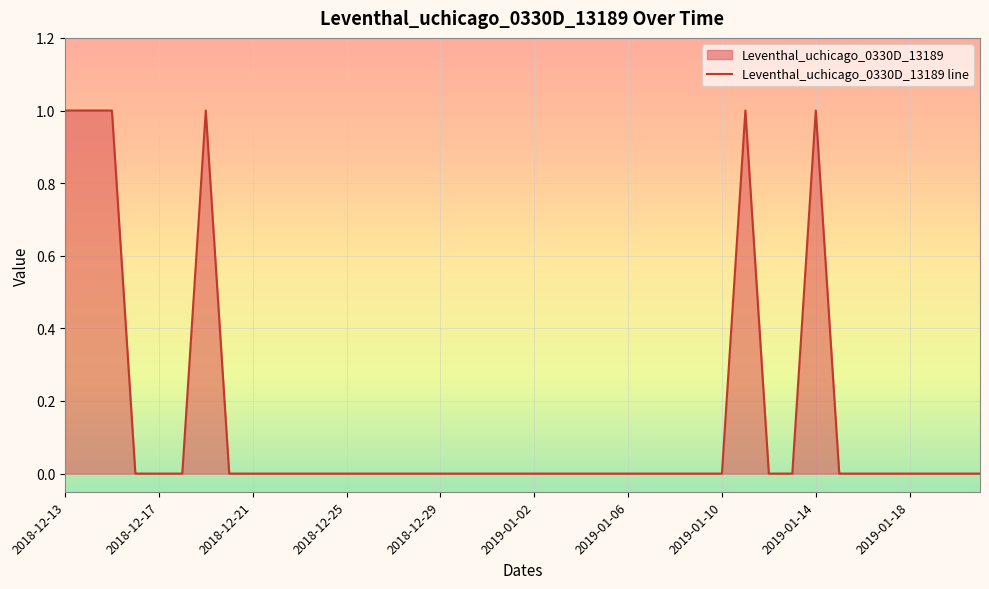

True or false: there are more than 0 points higher than both neighbors.

True